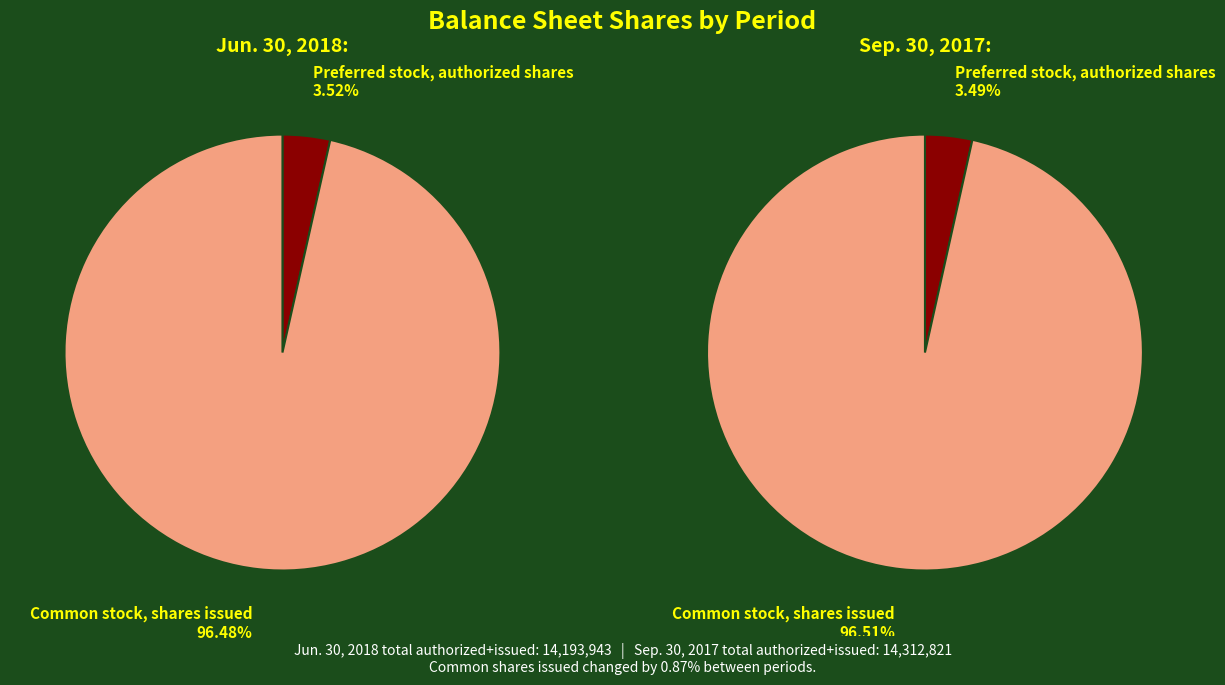

Which slice is the largest?

Common stock, shares issued